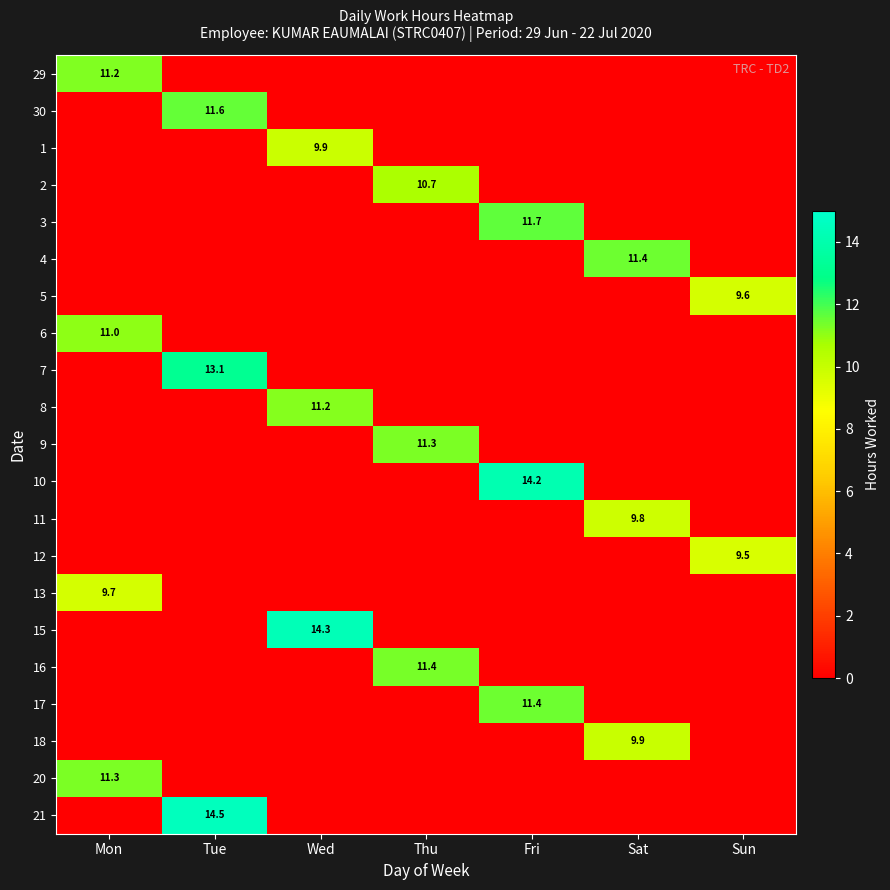

At which label is 8 closest to 5?

Mon